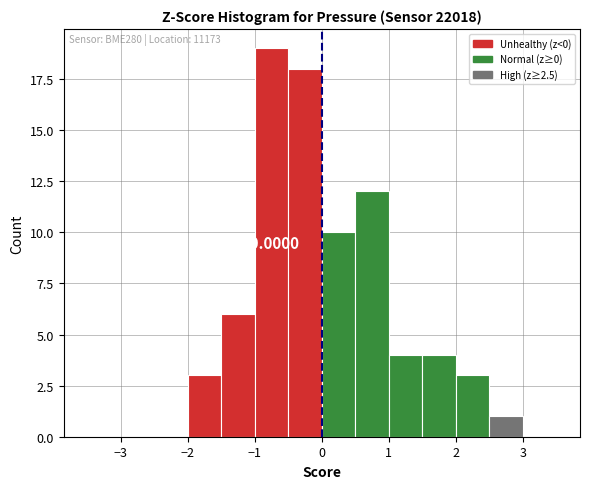

Over which range of the x-axis is the bar tallest?

-1.0 to -0.5